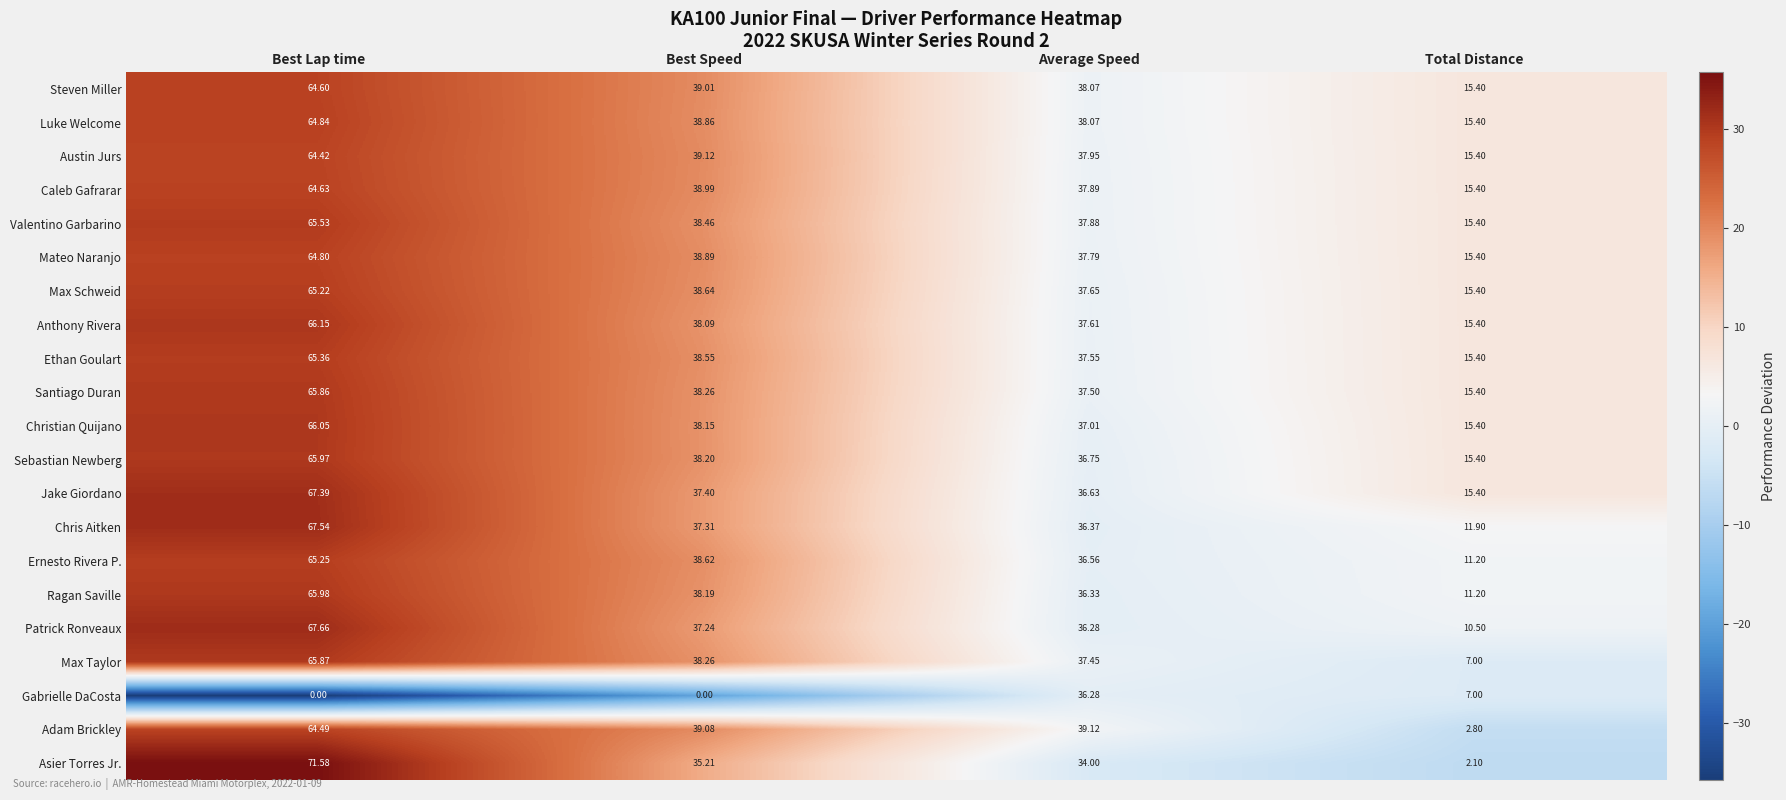

At which category is the sum across all series the highest?

Best Lap time